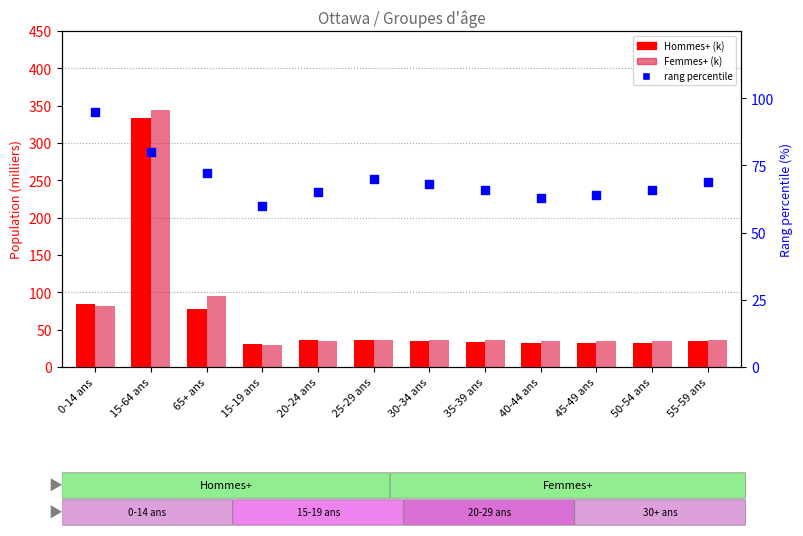

Is the value of Femmes+ at 45-49 ans greater than the value of % rang percentile at 65+ ans?

No